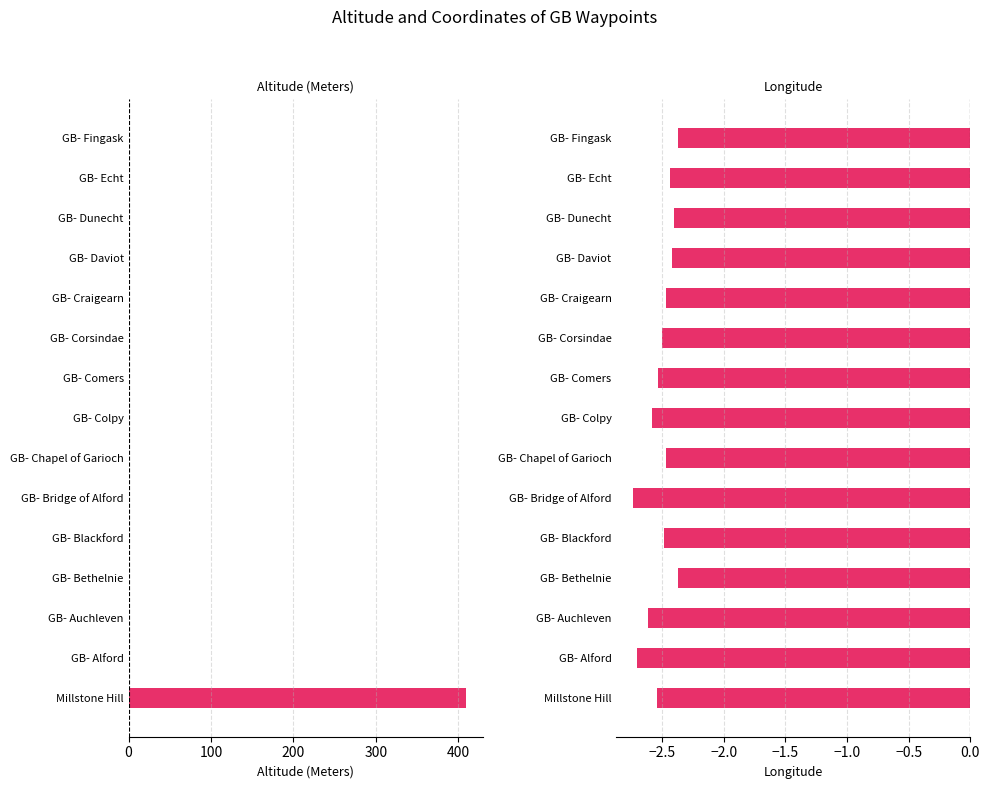

Are the bars horizontal?

Yes